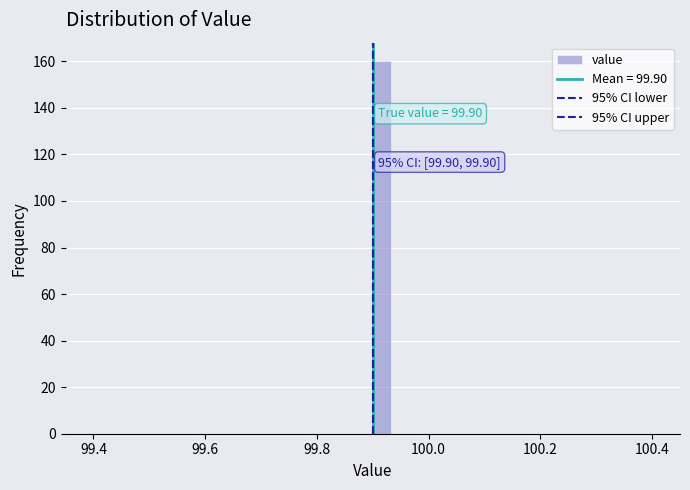

Around what value on the x-axis is the tallest bar? Give the approximate position of its centre, as read against the axis.

99.92